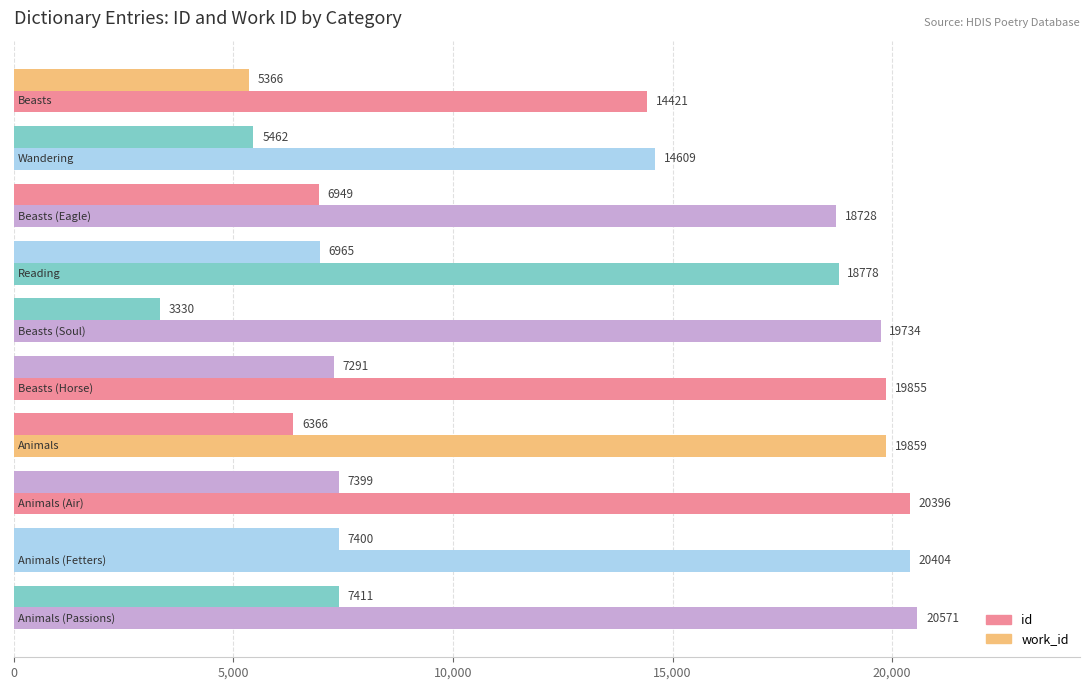

What is the difference between the maximum and minimum values in the work_id series?

4081